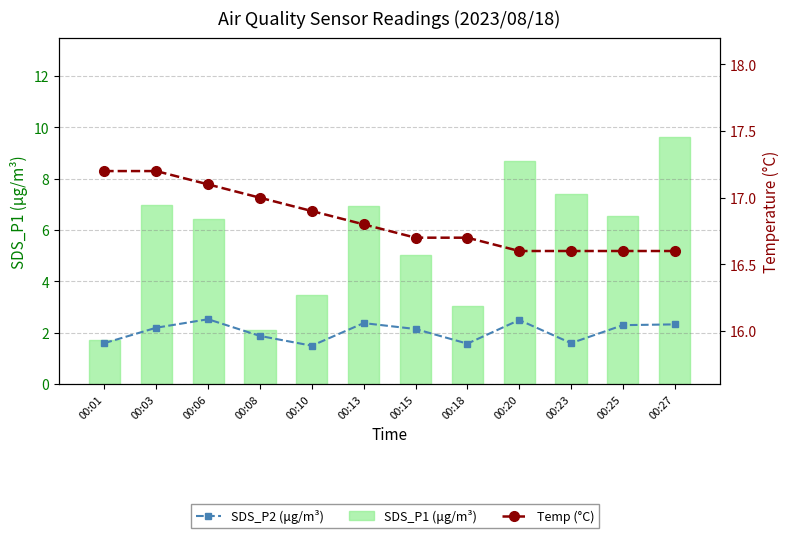

List the labels in order of Temp (°C) value, smallest first.

00:20, 00:23, 00:25, 00:27, 00:15, 00:18, 00:13, 00:10, 00:08, 00:06, 00:01, 00:03